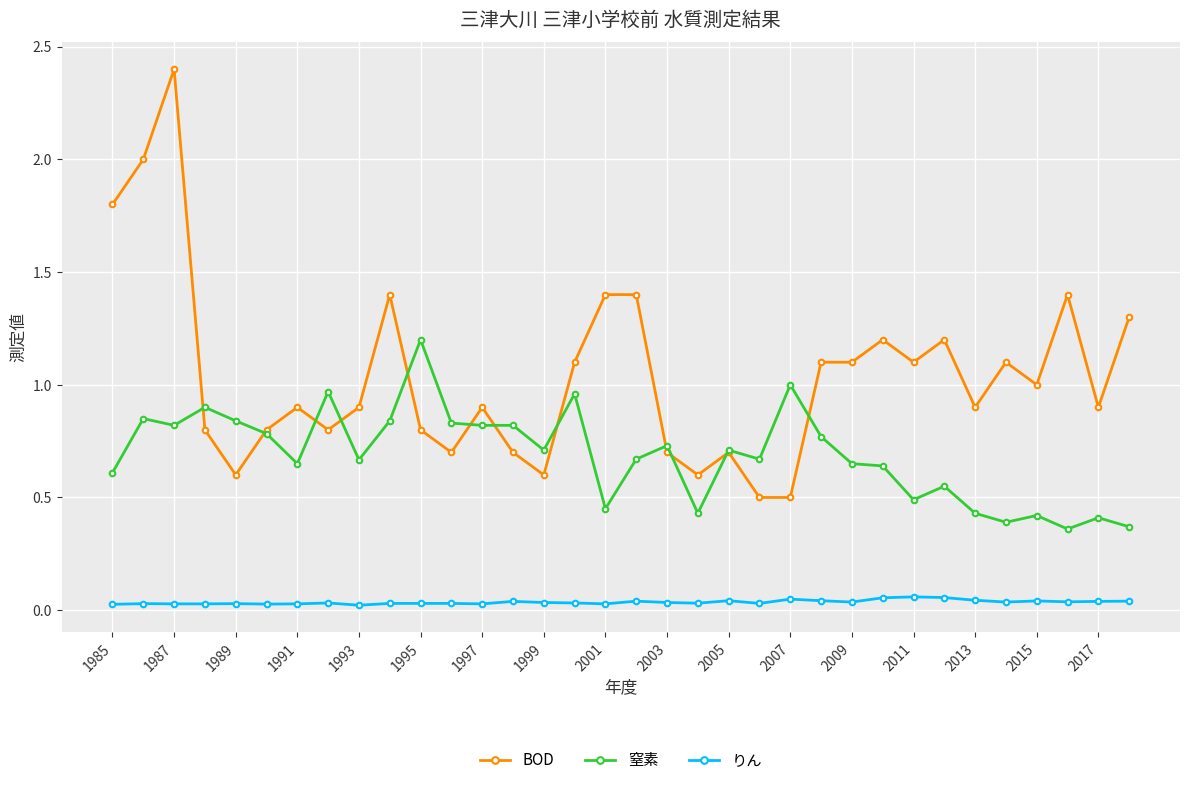

True or false: BOD and りん cross at least once.

False